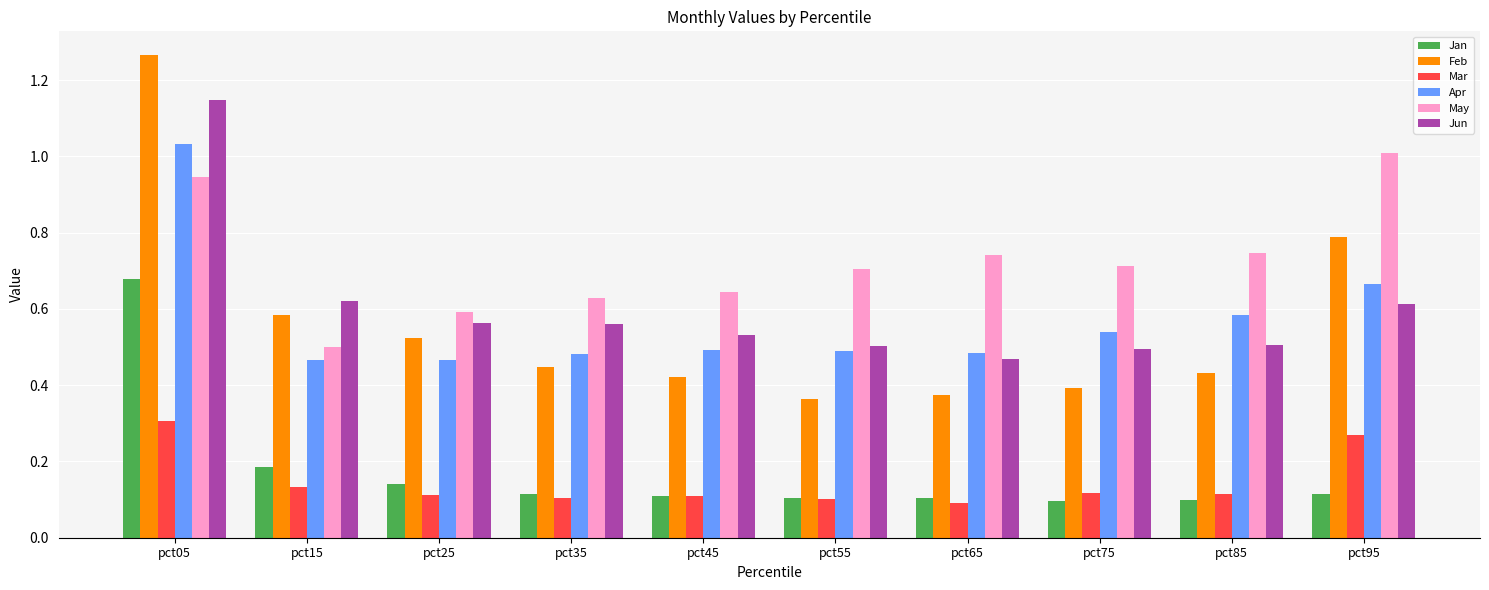

Rank the series at pct65 from highest to lowest value.

May, Apr, Jun, Feb, Jan, Mar